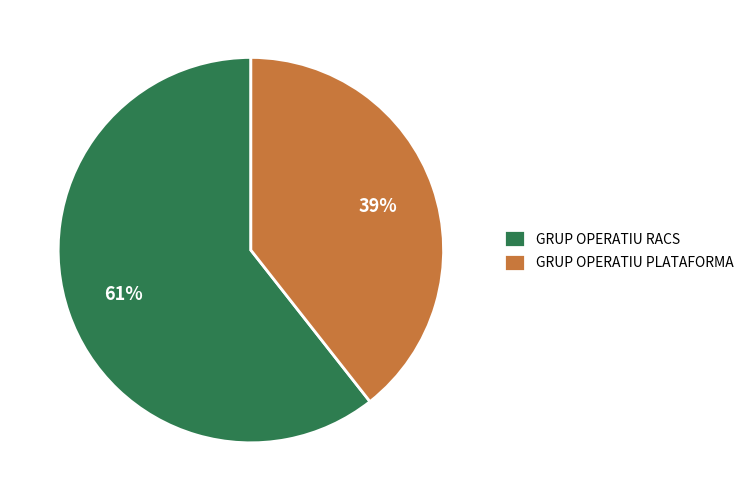

What percentage is the GRUP OPERATIU RACS slice, to the nearest percent?

61%